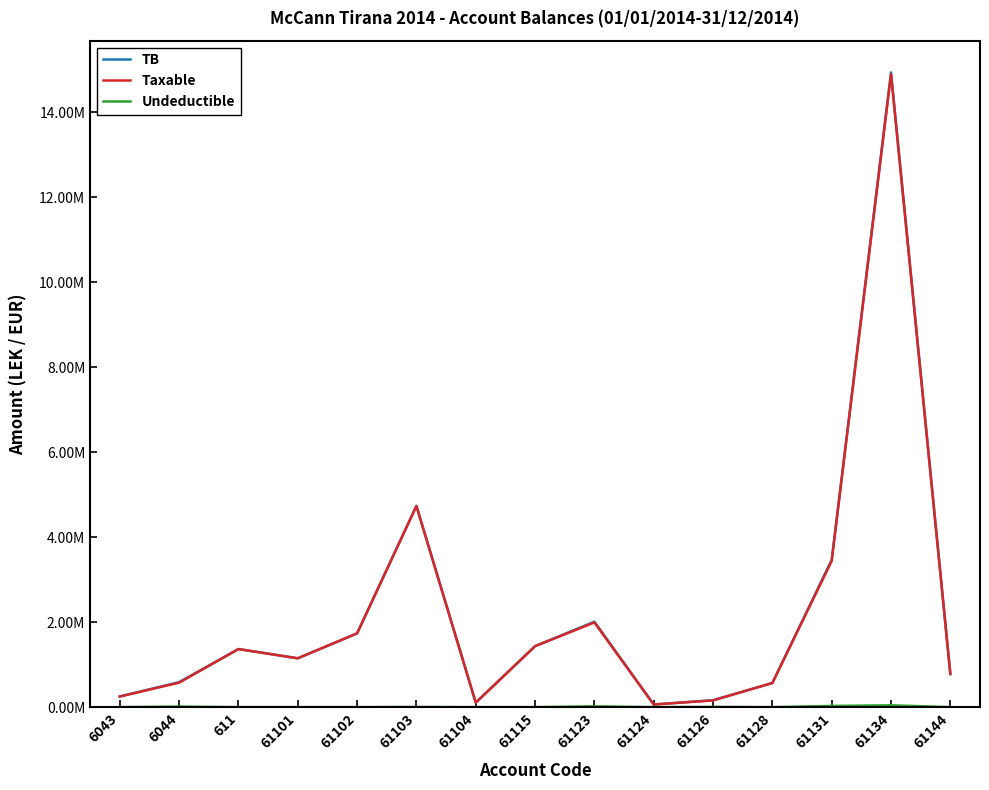

Is this an area chart (filled region under the line)?

No